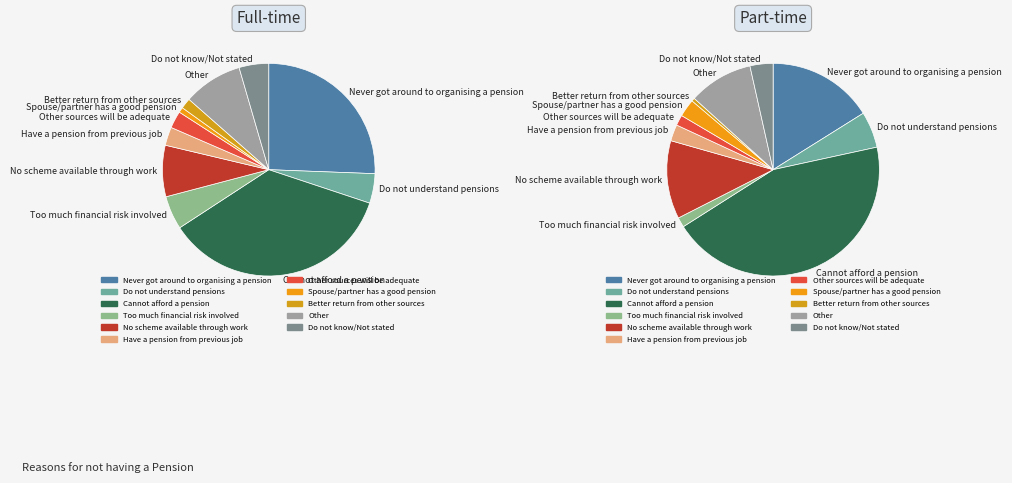

The Other sources will be adequate slice represents 1% of the pie. True or false?

False